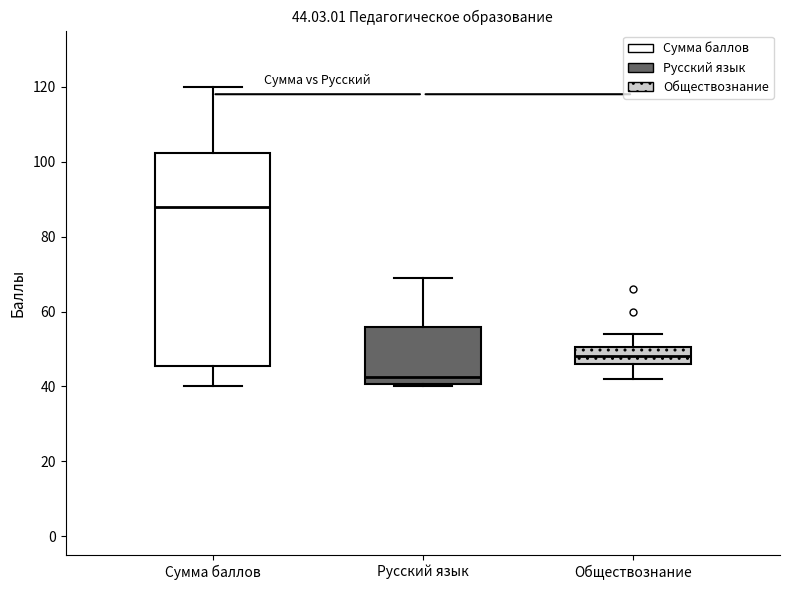

Which box has the lowest median line?

Русский язык